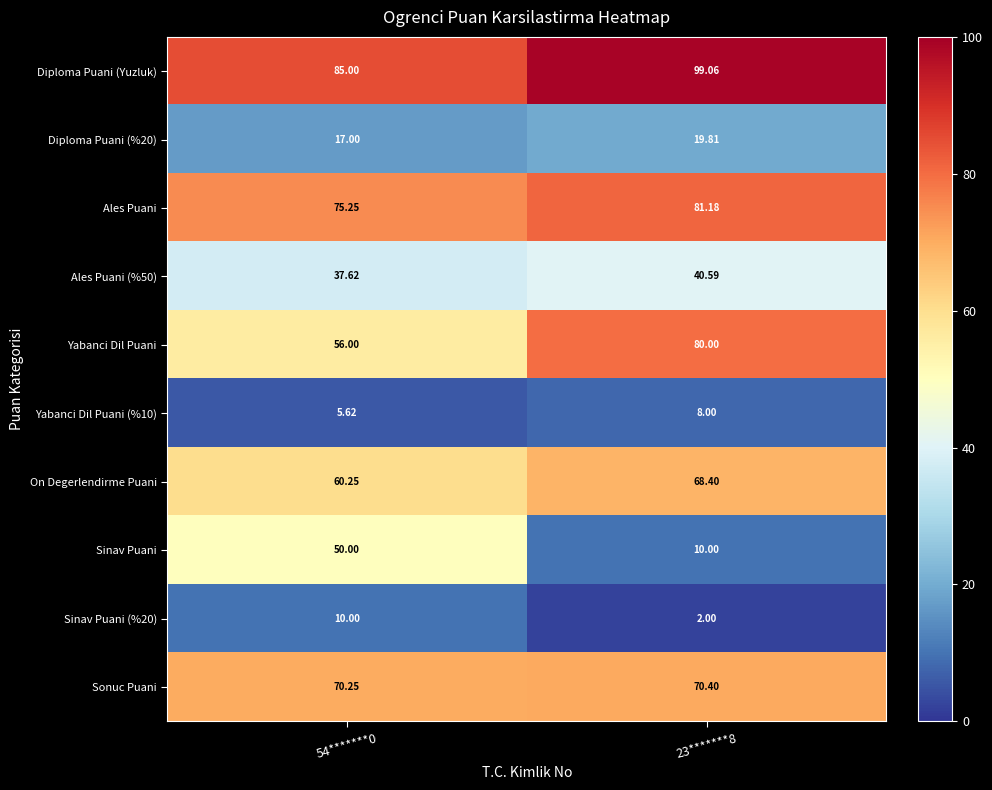

Count the number of categories in the chart.

2